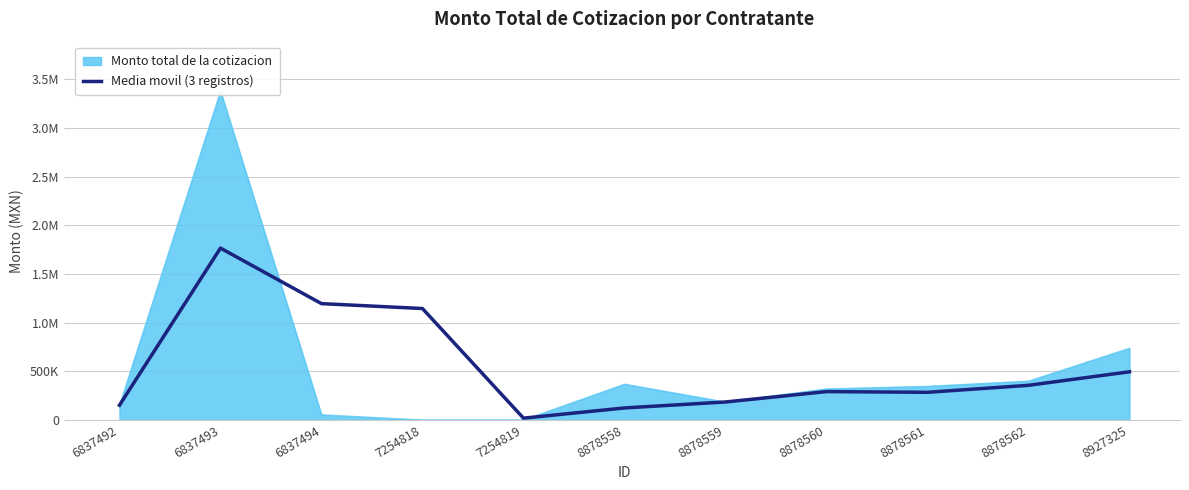

Reading left to right, transcribe all the data shown in this chart.

151090.0	1766261.1	1195294.1	1144930.7	17786.7	122745.1	184203.9	290870.5	283564.3	355438.3	494662.9